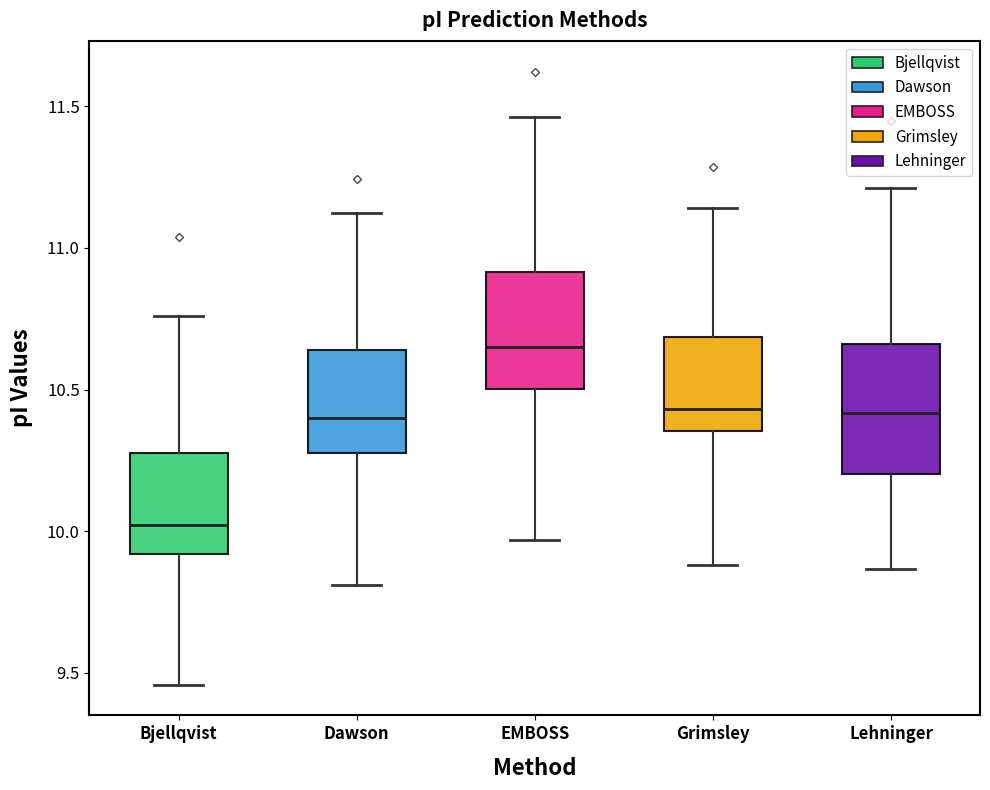

Where is the upper edge of the box for Lehninger on the y-axis? The values are not printed on the chart, so give them approximately, as read against the axis.

10.65